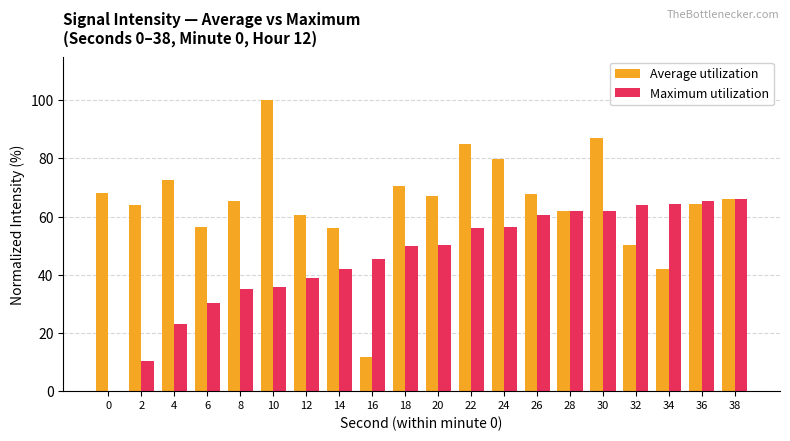

At which category is the sum across all series the highest?

30